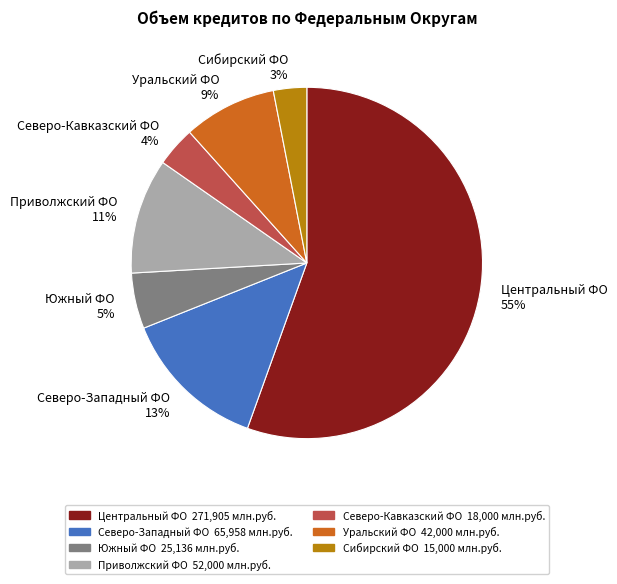

What percentage is the Сибирский ФО slice, to the nearest percent?

3%